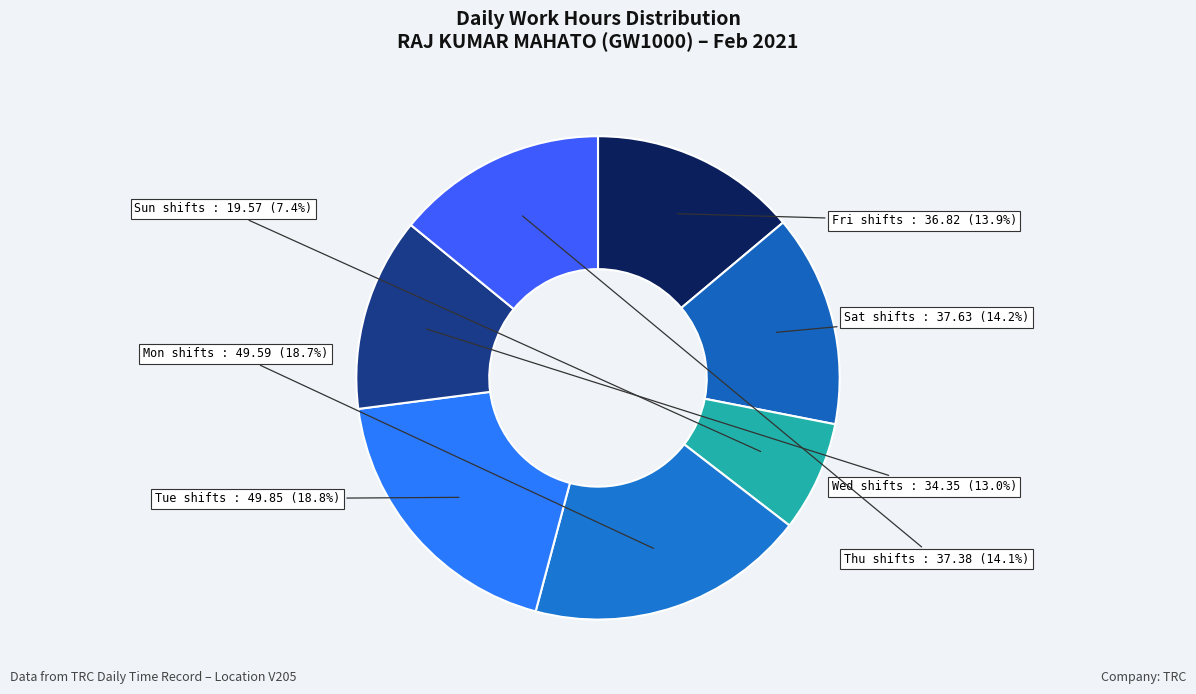

To the nearest percent, what is the difference between the largest and smallest slice percentages?

11%